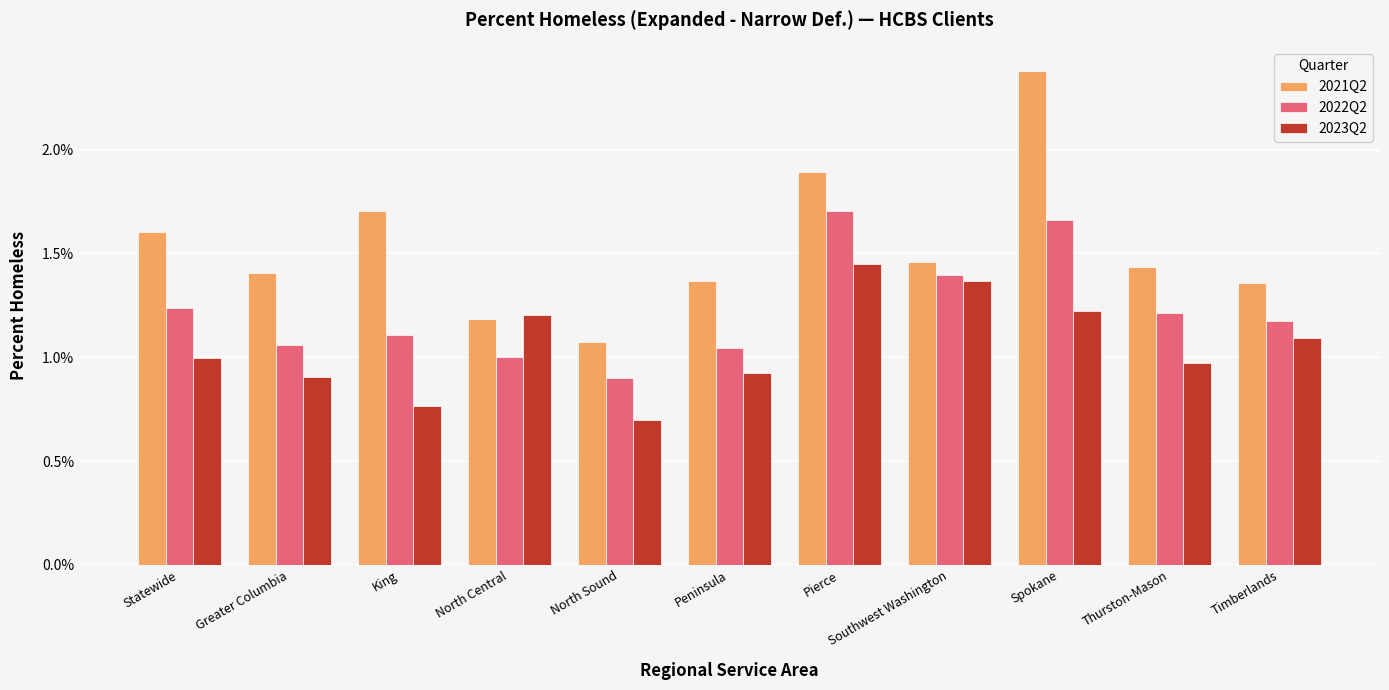

What are all the series names shown in the legend?

2021Q2, 2022Q2, 2023Q2